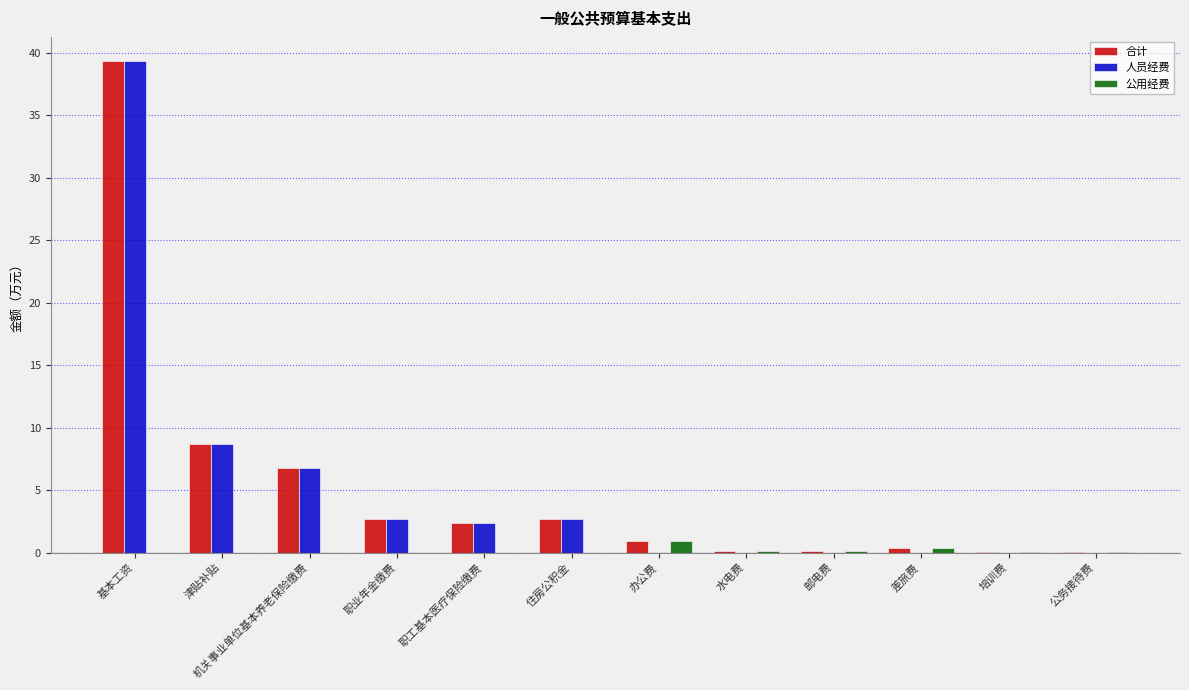

What is the sum of all 合计 values?

64.0